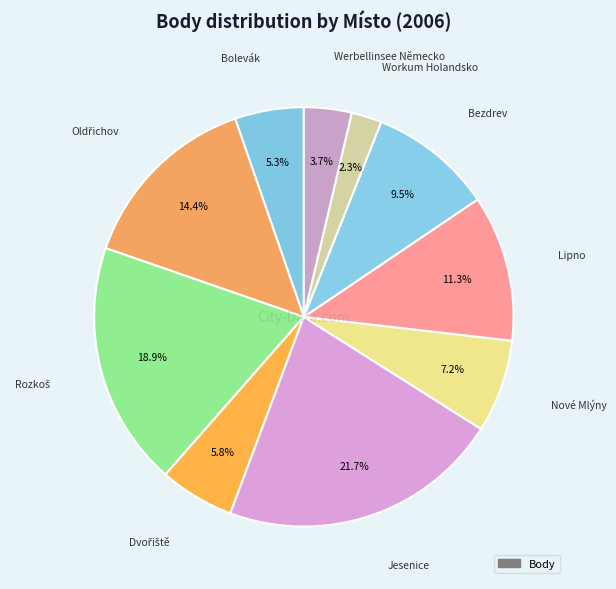

Rank the categories by value from highest to lowest.

Jesenice, Rozkoš, Oldřichov, Lipno, Bezdrev, Nové Mlýny, Dvořiště, Bolevák, Werbellinsee Německo, Workum Holandsko